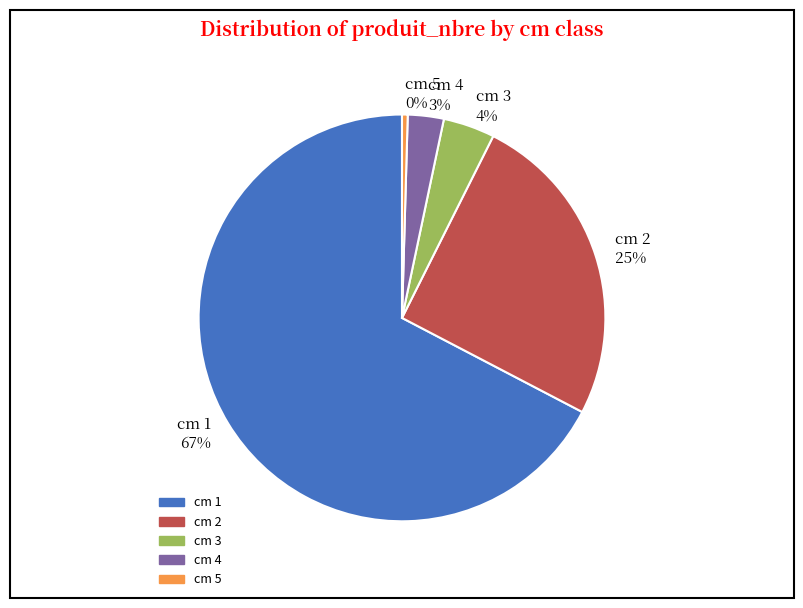

What is the majority slice?

cm 1